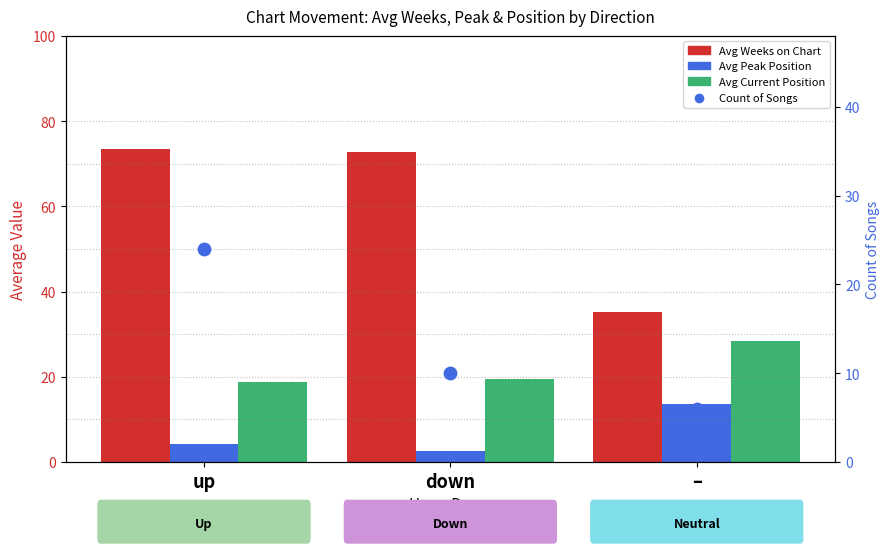

What are all the series names shown in the legend?

Avg Weeks on Chart, Avg Peak Position, Avg Current Position, Count of Songs